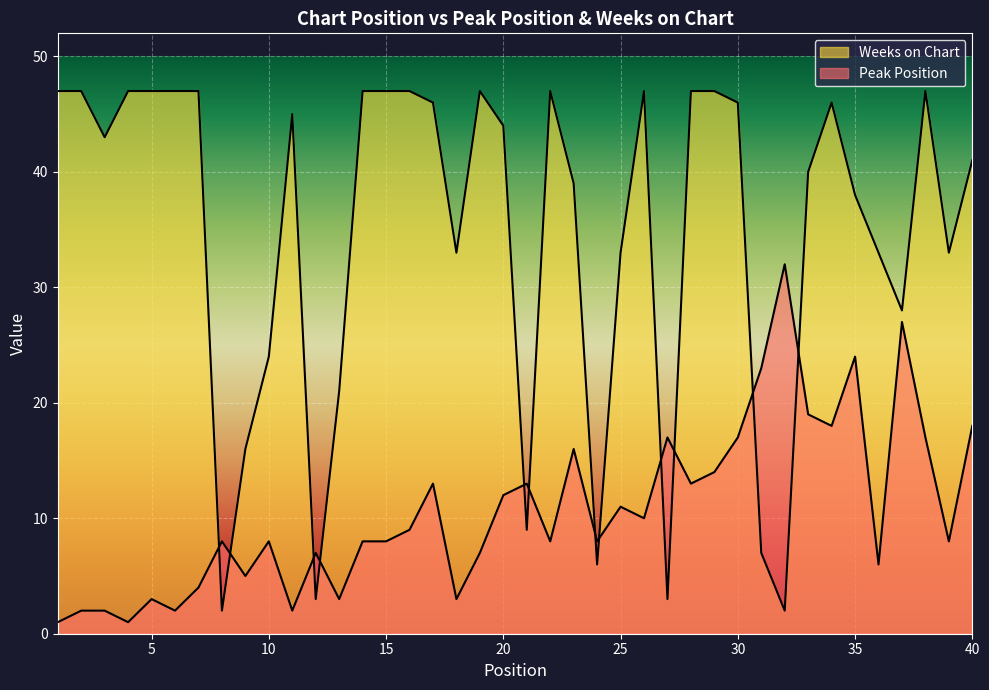

How many data points in Weeks on Chart are less than 44?

20